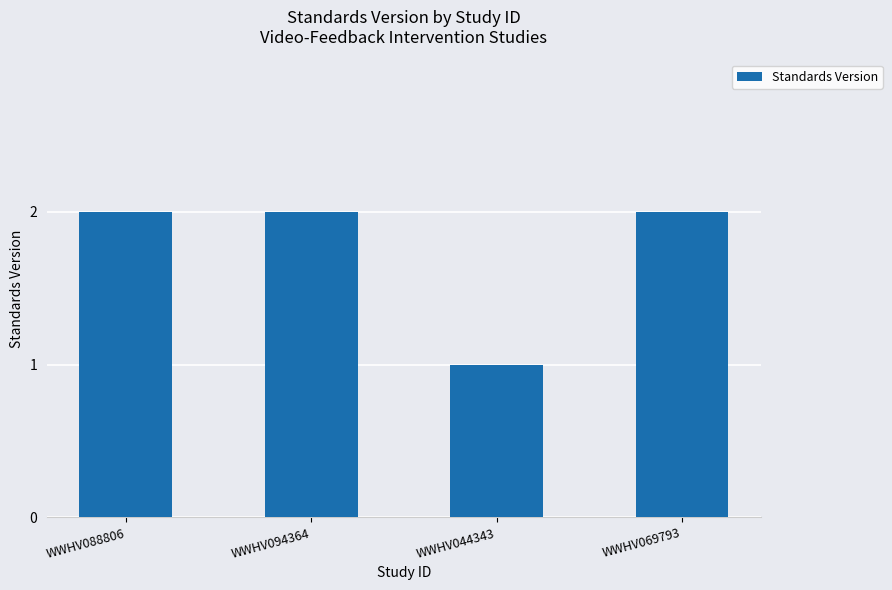

Reading left to right, list all the values displayed in this chart.

2	2	1	2